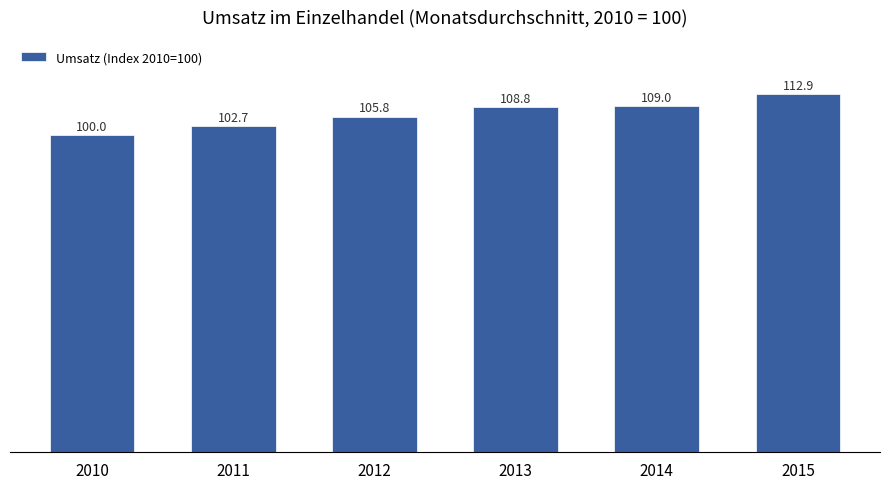

What is the smallest value displayed?

100.0